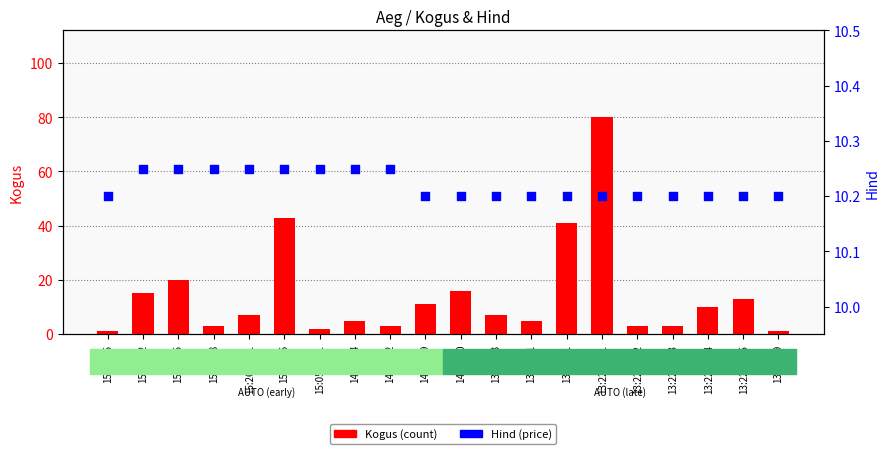

Is the value of Hind at 13:22:51_1 greater than the value of Kogus at 15:05:26?

No